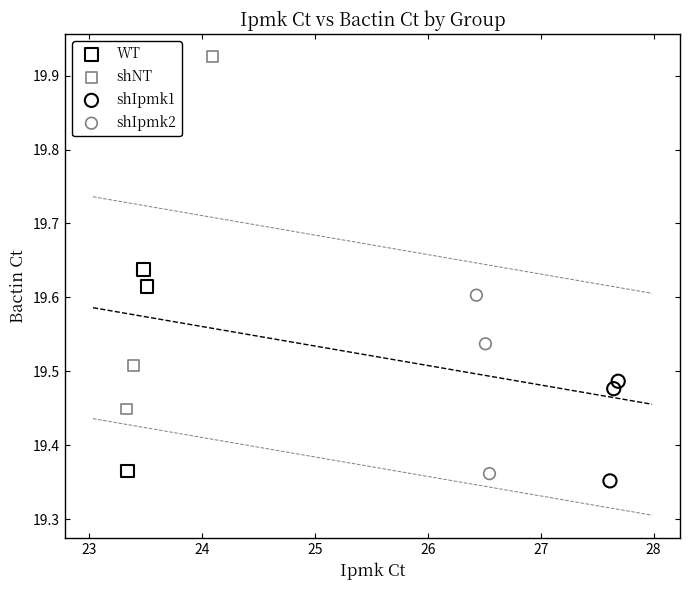

Which series reaches the minimum Y coordinate?

shIpmk1